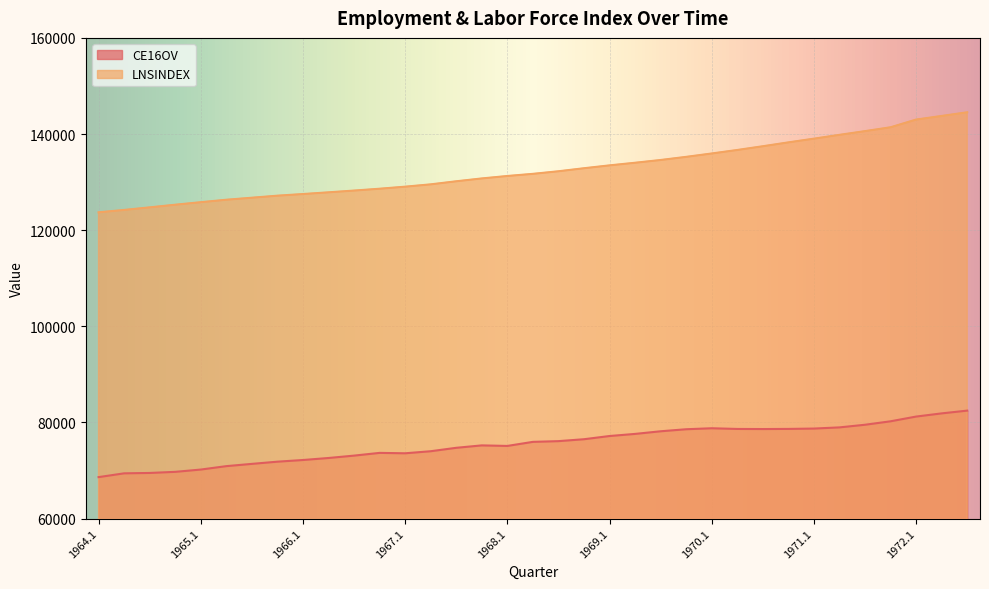

What is the difference between the maximum and minimum values in the LNSINDEX series?

20814.7